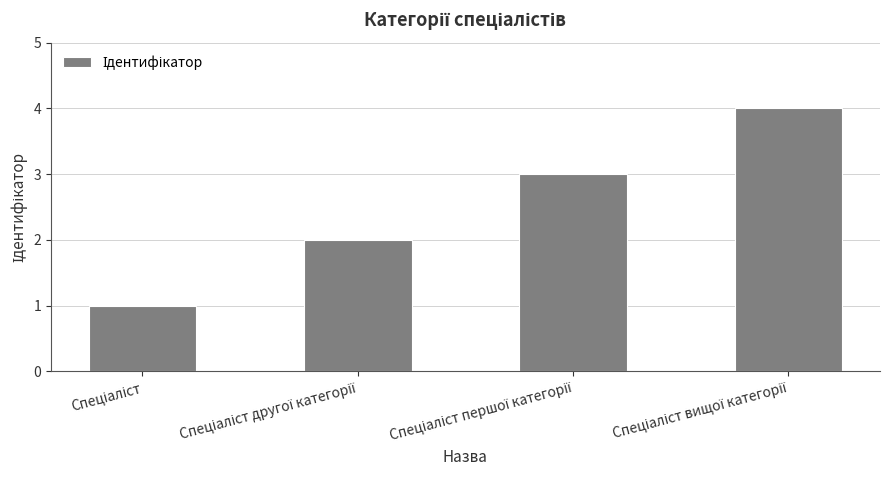

What is the maximum value shown in the chart?

4